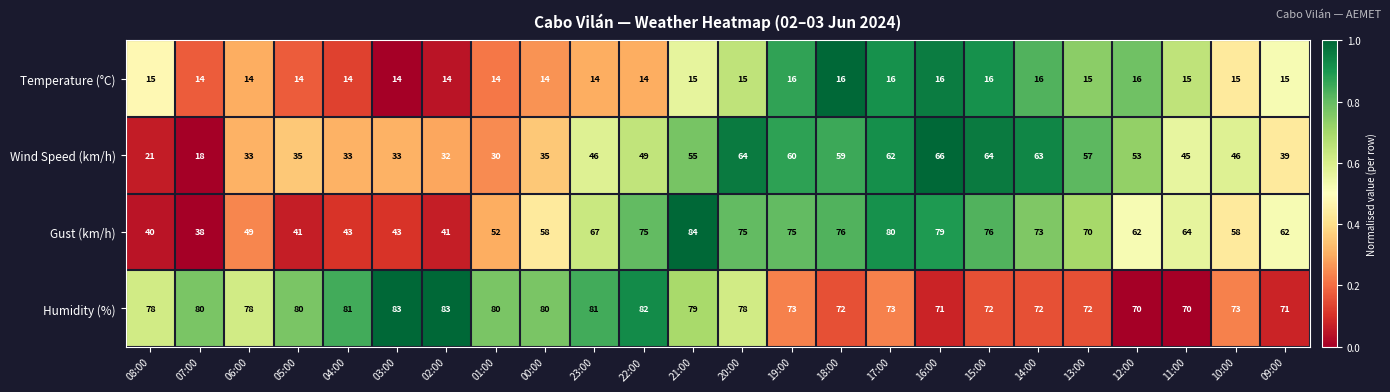

What is the total value across all series at 02:00?

170